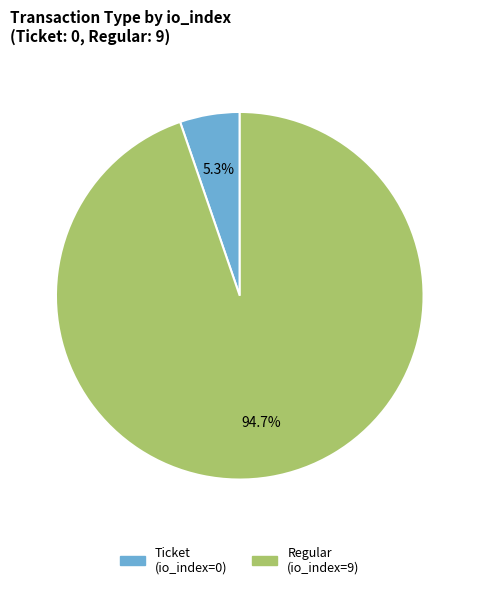

Does any single category account for the majority?

Yes